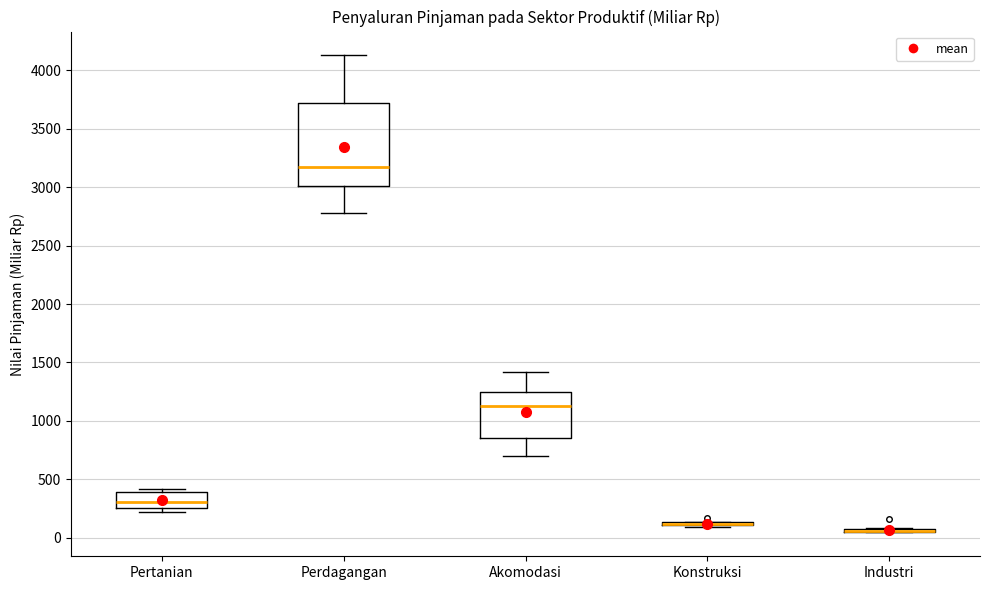

Which box is the tallest, from its lower edge to its upper edge?

Perdagangan